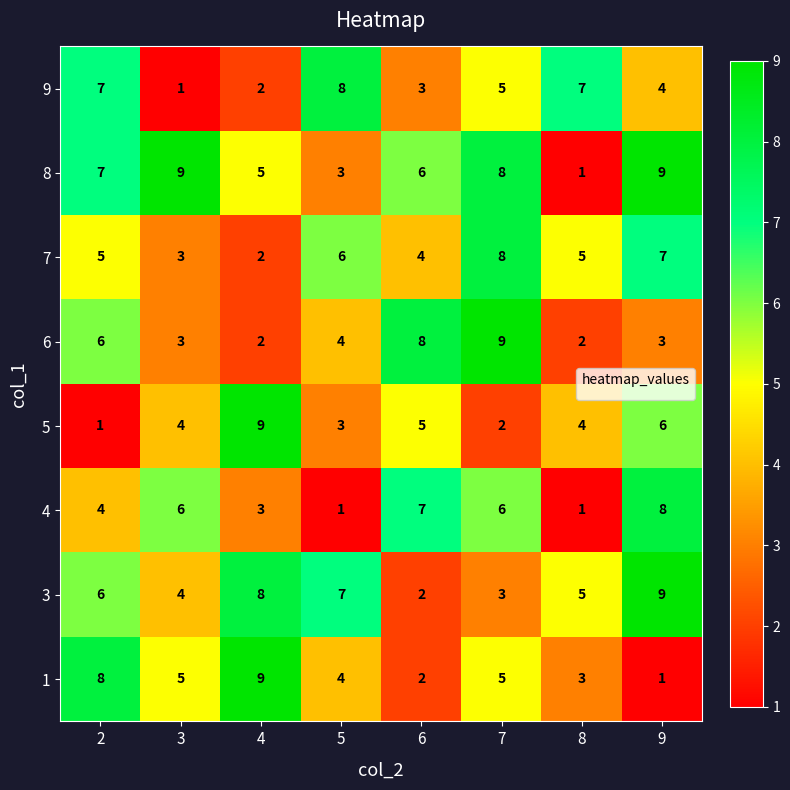

How many 5 values are between 3 and 6?

5